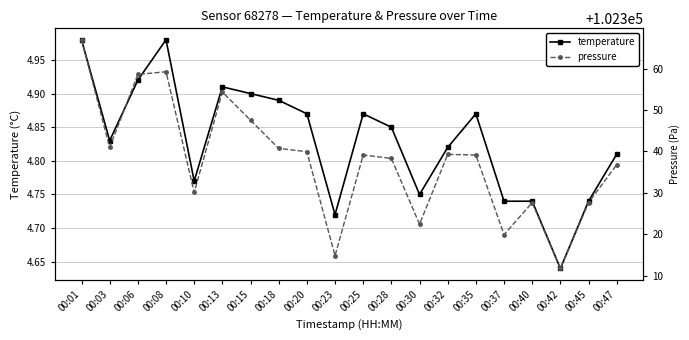

True or false: temperature and pressure intersect in this chart.

False